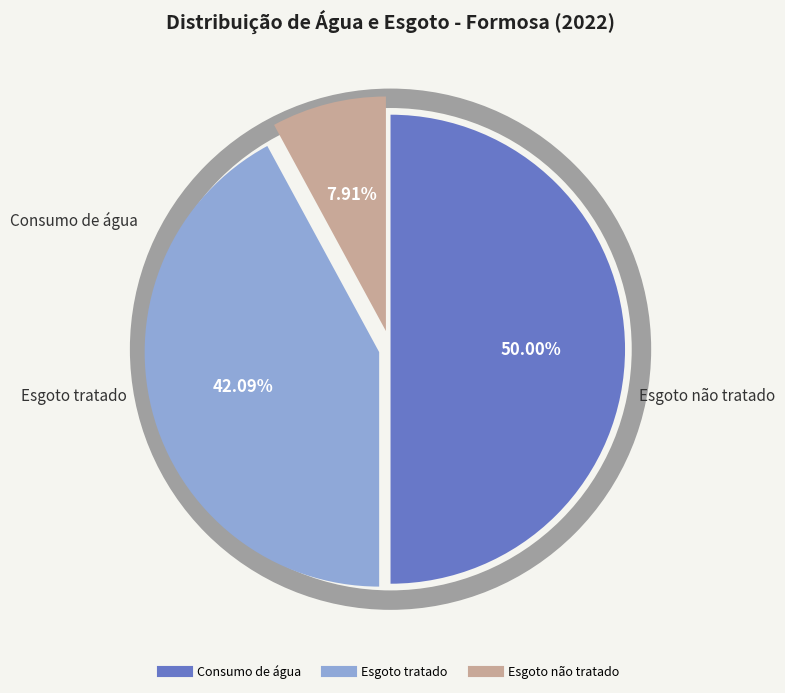

Which has a higher value, Esgoto tratado or Consumo de água?

Consumo de água